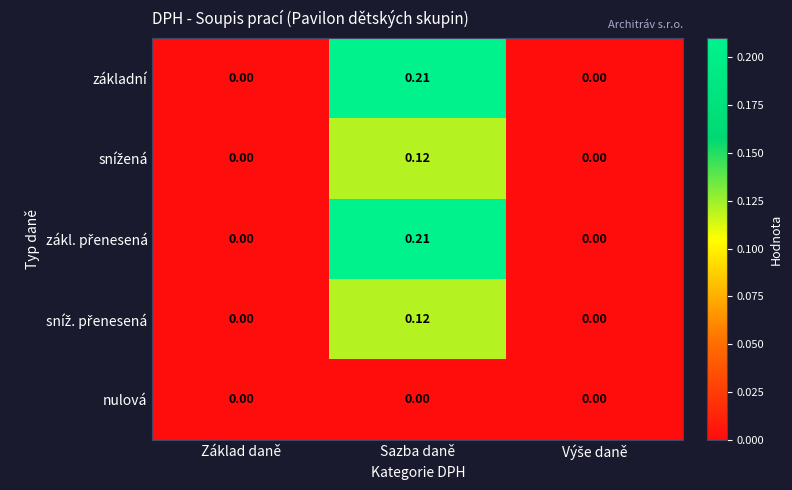

Which label corresponds to the largest value in the chart?

Sazba daně